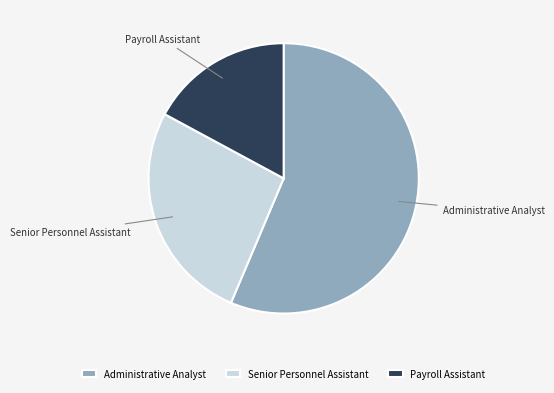

Approximately how many times larger is the value at Administrative Analyst compared to Senior Personnel Assistant?

2.1